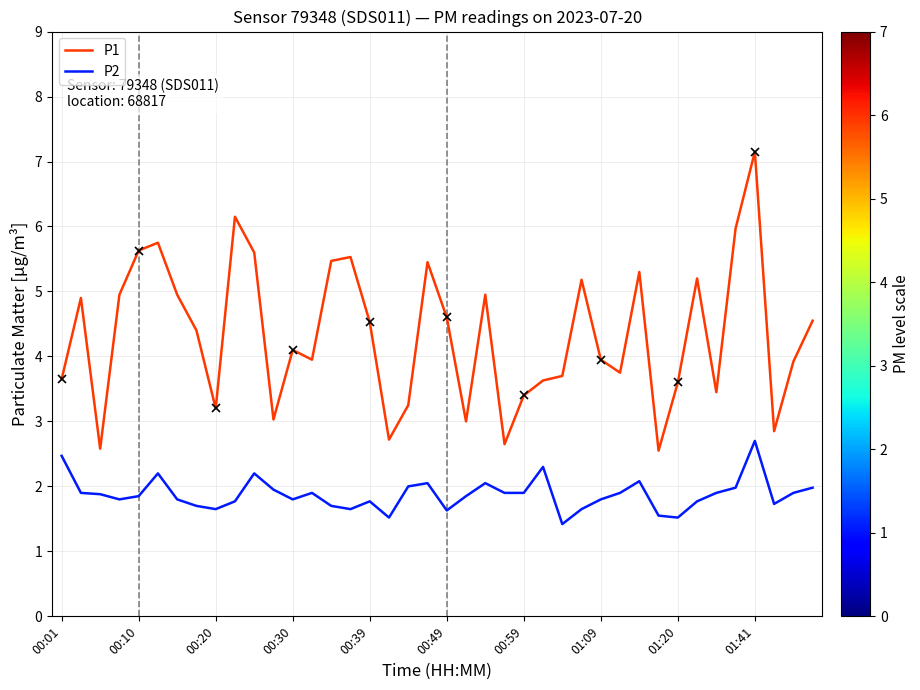

The value of P2 at 00:10 is 1.2. True or false?

False